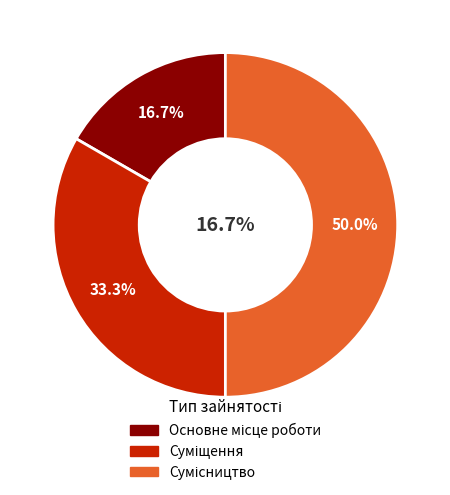

How many slices are in this pie chart?

3